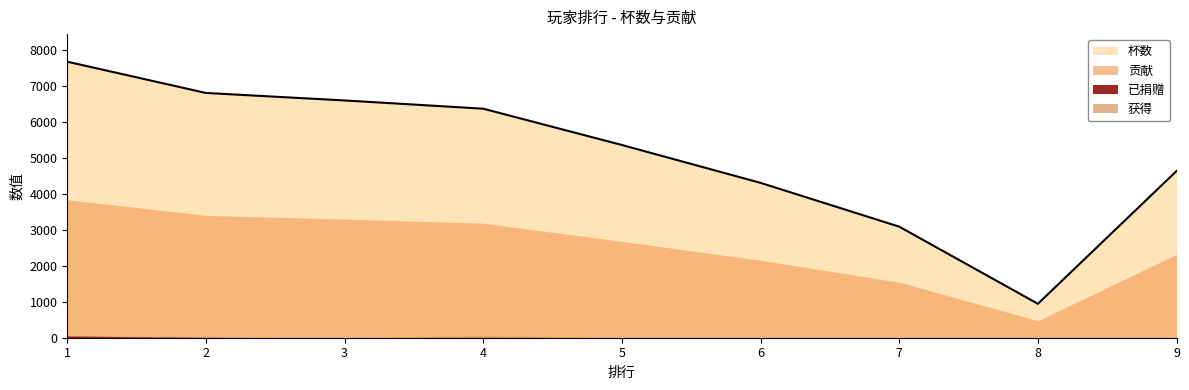

Is it true that 杯数 equals 7665 at 1?

True